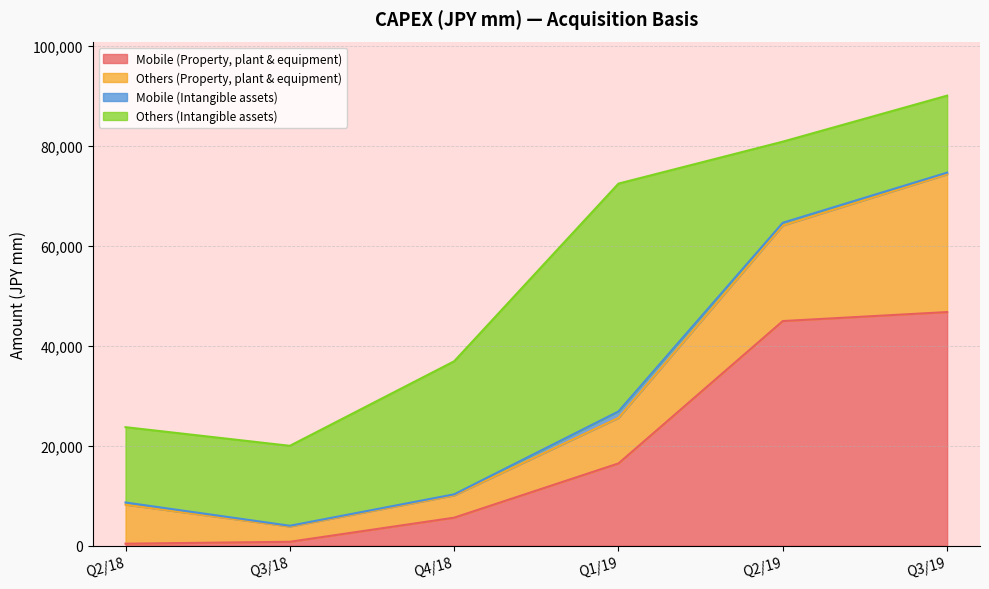

Reading left to right, transcribe all the data shown in this chart.

Mobile (Property, plant & equipment): 395	777	5602	16461	44957	46755
Others (Property, plant & equipment): 7814	3058	4463	9126	19135	27581
Mobile (Intangible assets): 432	151	215	1283	543	331
Others (Intangible assets): 15075	15999	26622	45596	16229	15406